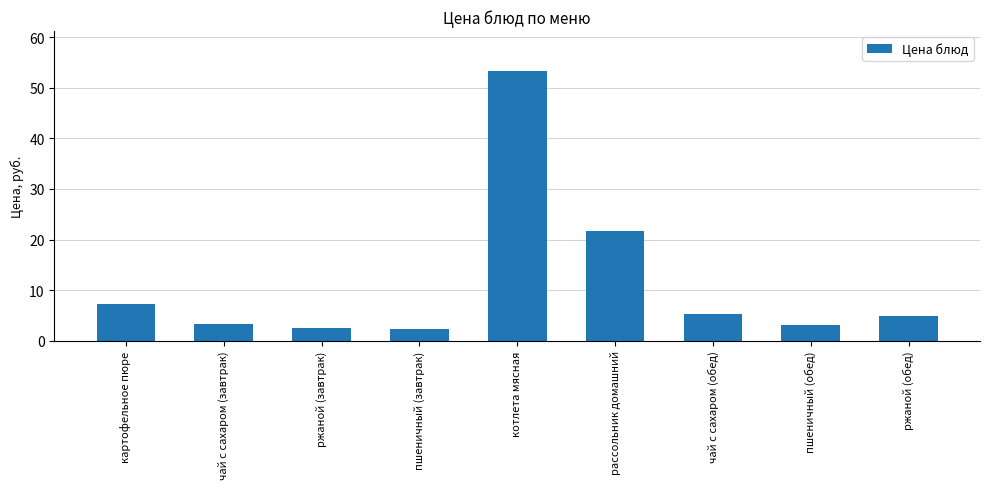

At which label is the value closest to 27?

рассольник домашний